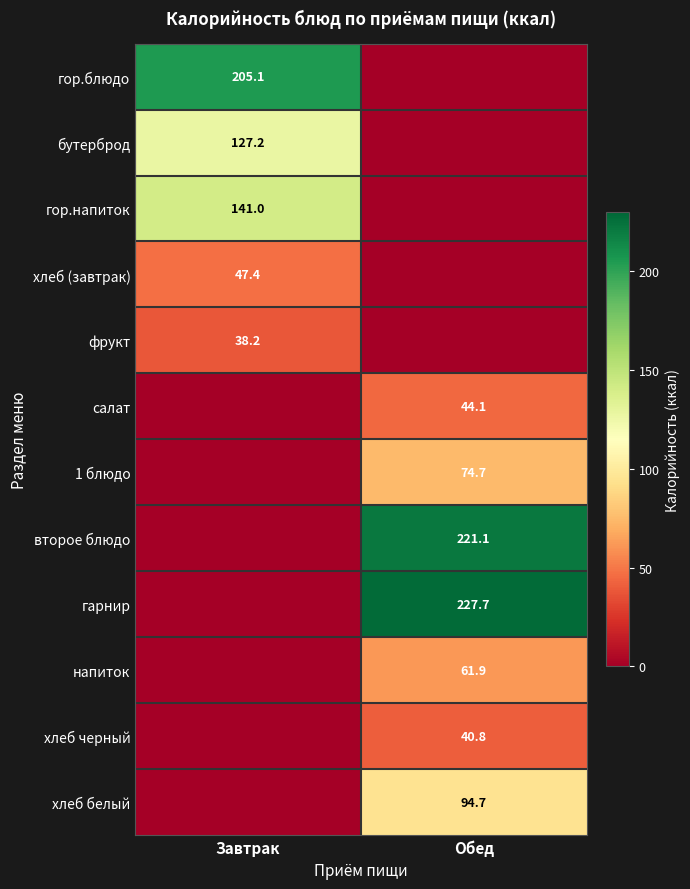

The value of хлеб черный at Обед is 26.6. True or false?

False